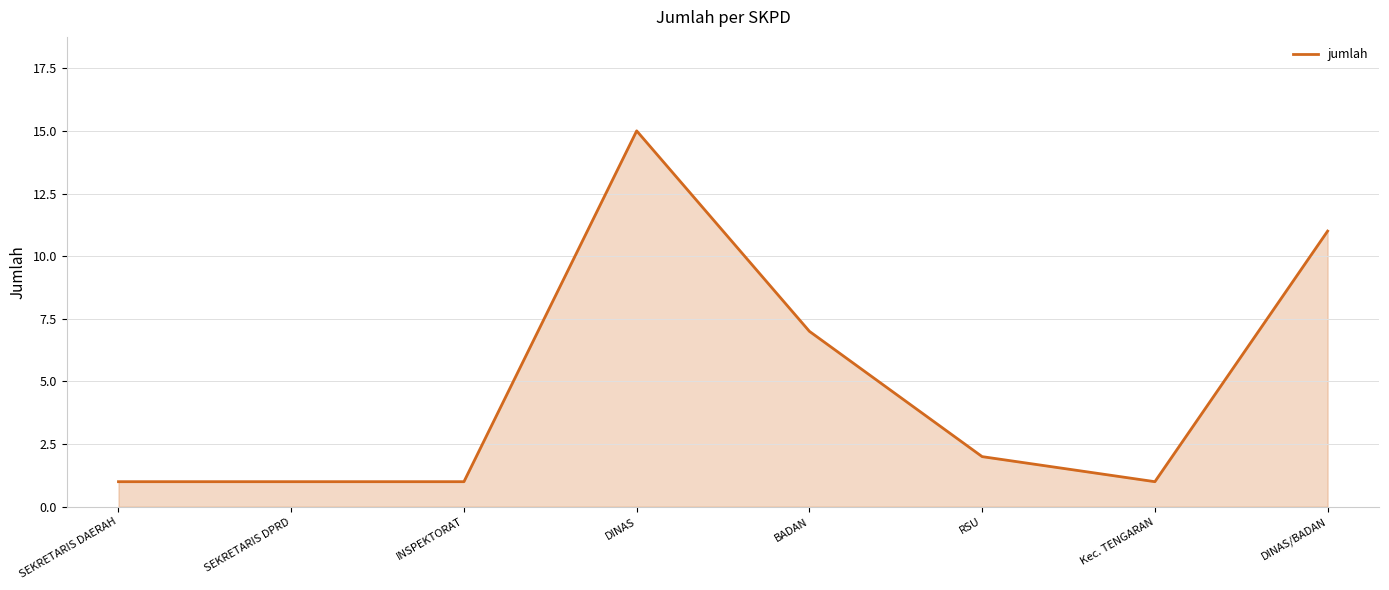

How many series are shown in this chart?

1